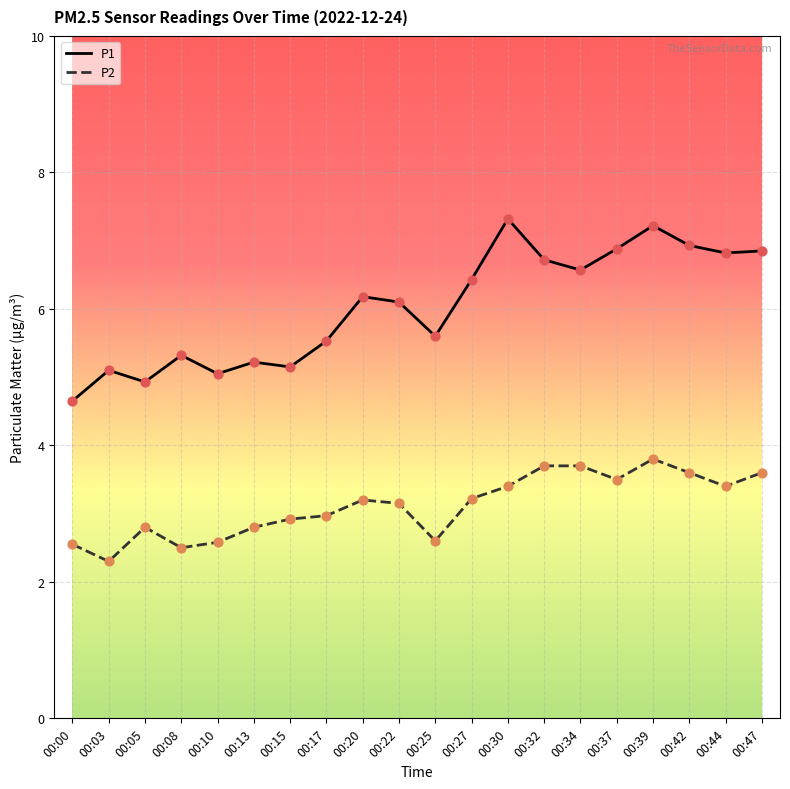

What is the difference between the highest and lowest values at 00:42?

3.3